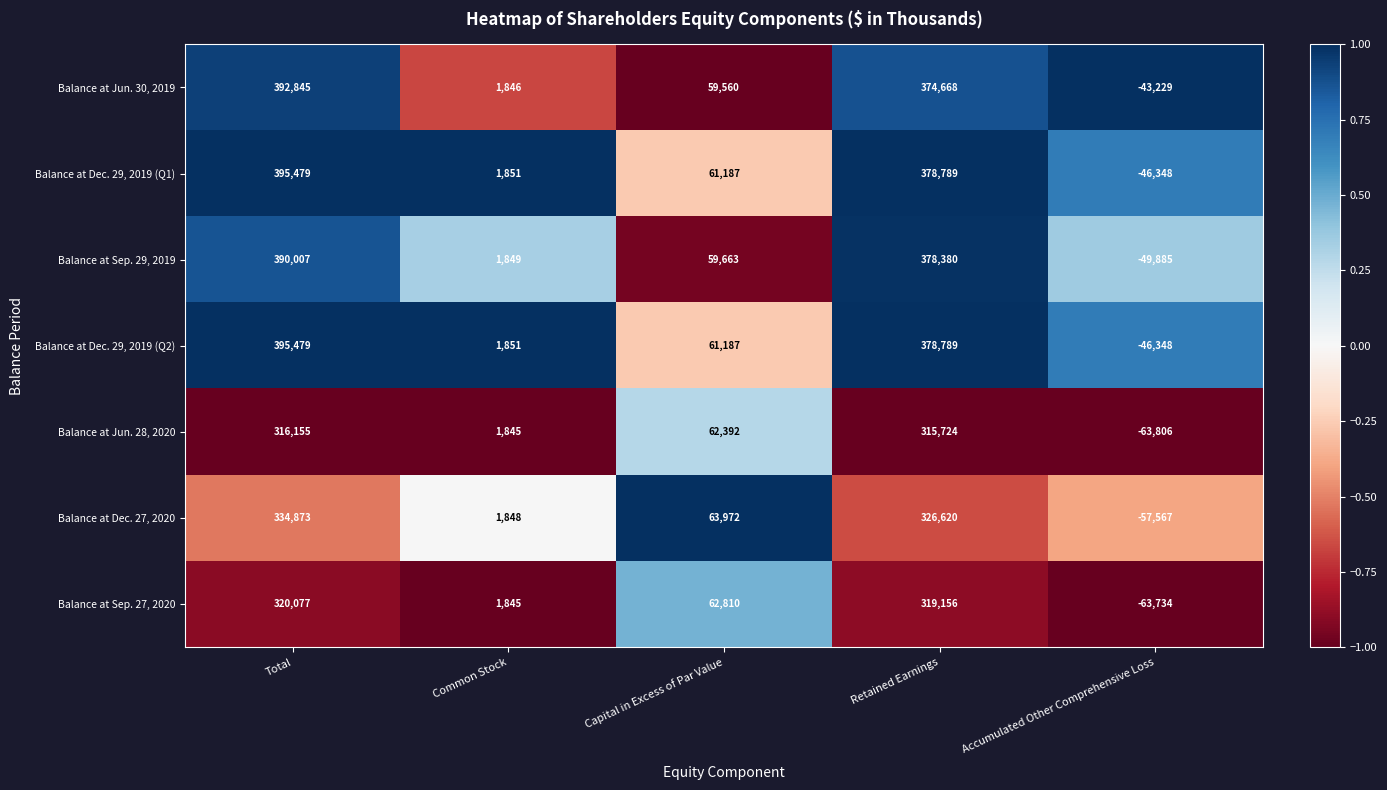

Which series changed the most between Retained Earnings and Accumulated Other Comprehensive Loss?

Balance at Sep. 29, 2019